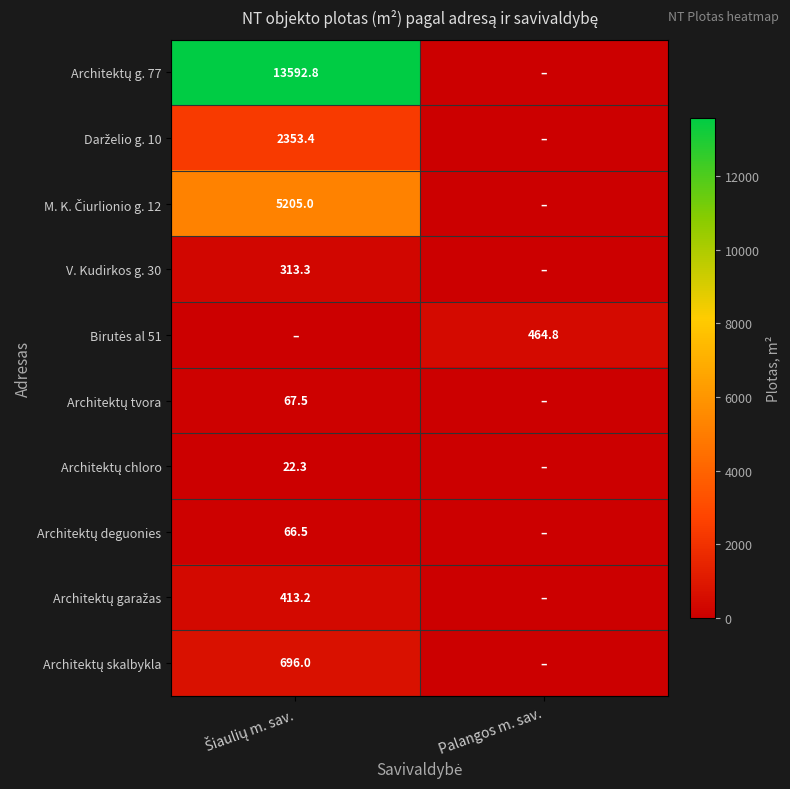

How many positive values does the Architektų chloro series have?

1